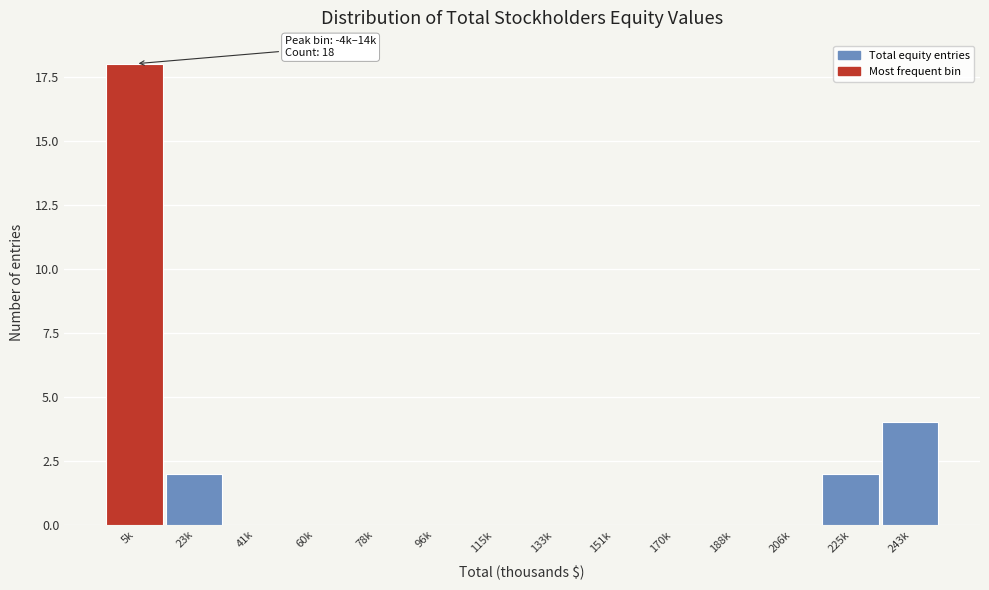

Reading right to left, extract all data points from this chart.

243k=4	225k=2	206k=0	188k=0	170k=0	151k=0	133k=0	115k=0	96k=0	78k=0	60k=0	41k=0	23k=2	5k=18